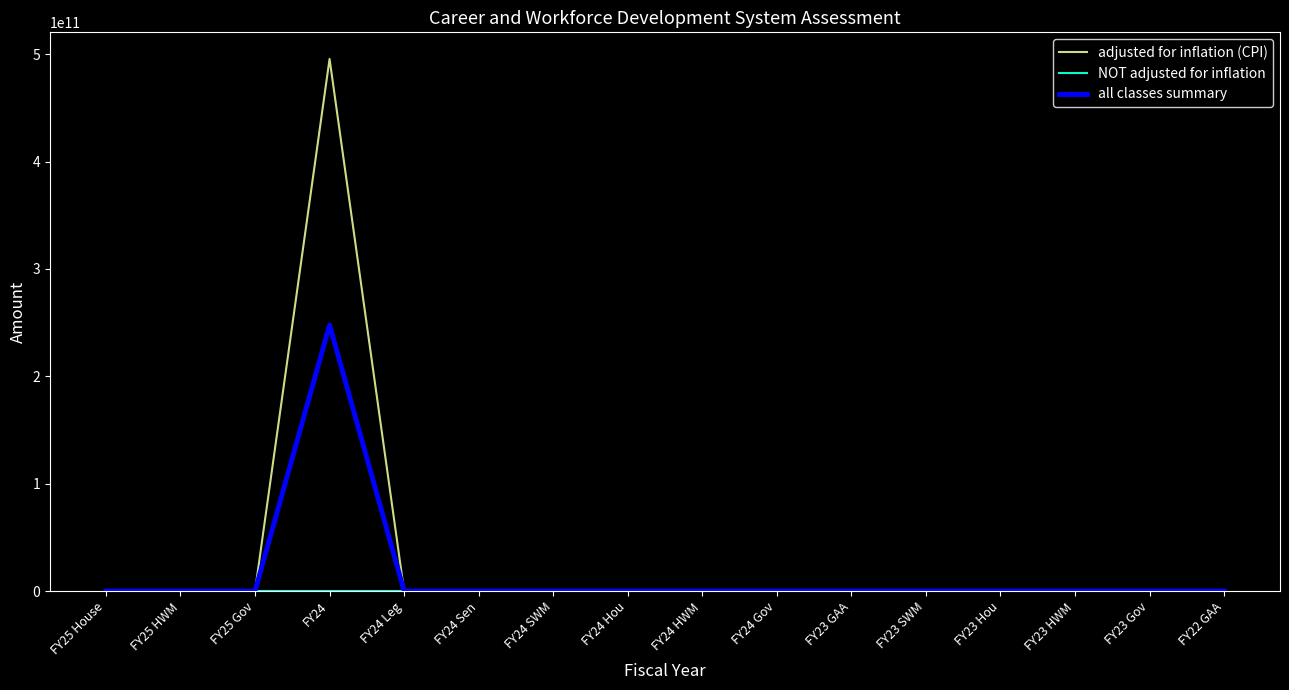

Which category has the highest value across all series?

FY24